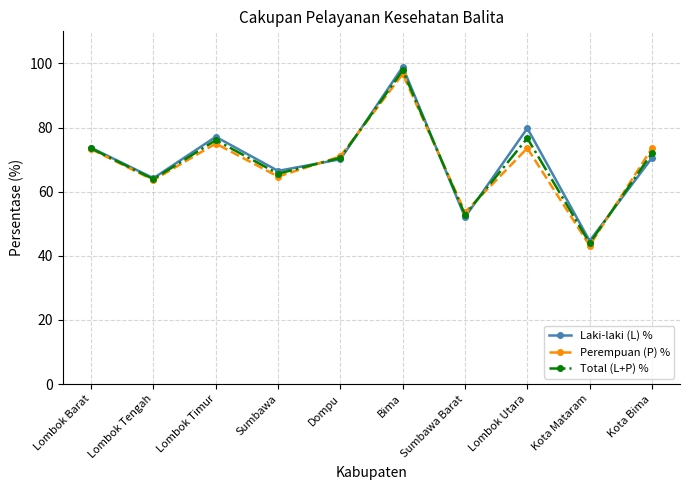

Does the chart display data point markers on the line(s)?

Yes